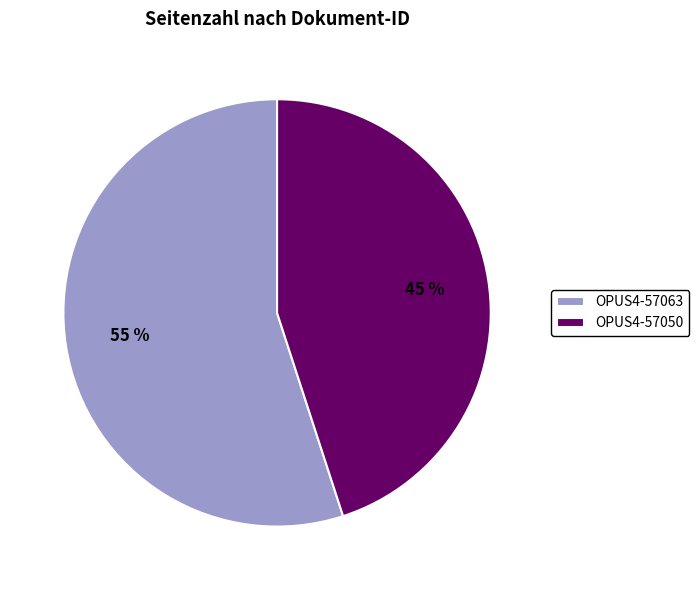

Is there any slice that represents more than half of the pie?

Yes